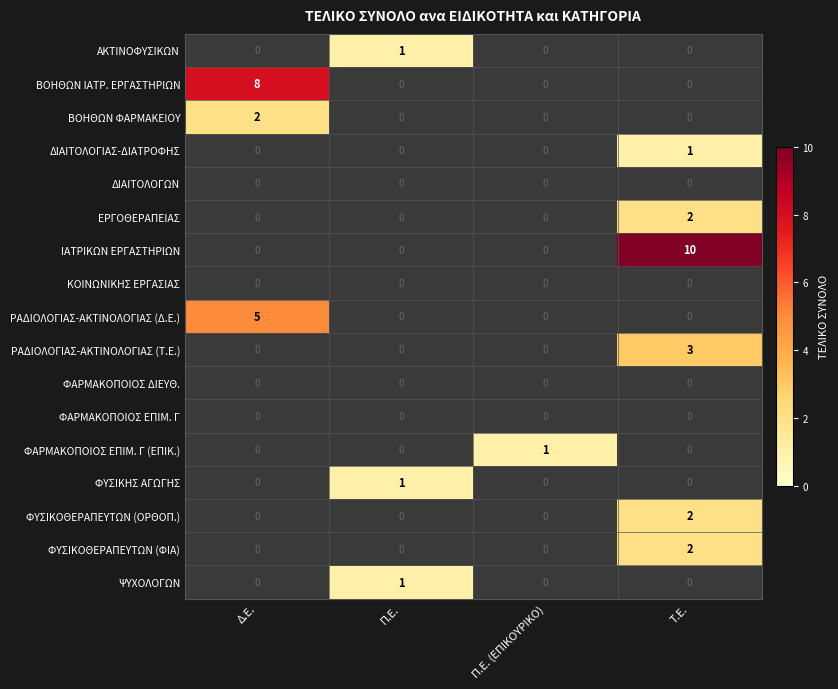

Which series has the largest total across all categories?

ΙΑΤΡΙΚΩΝ ΕΡΓΑΣΤΗΡΙΩΝ